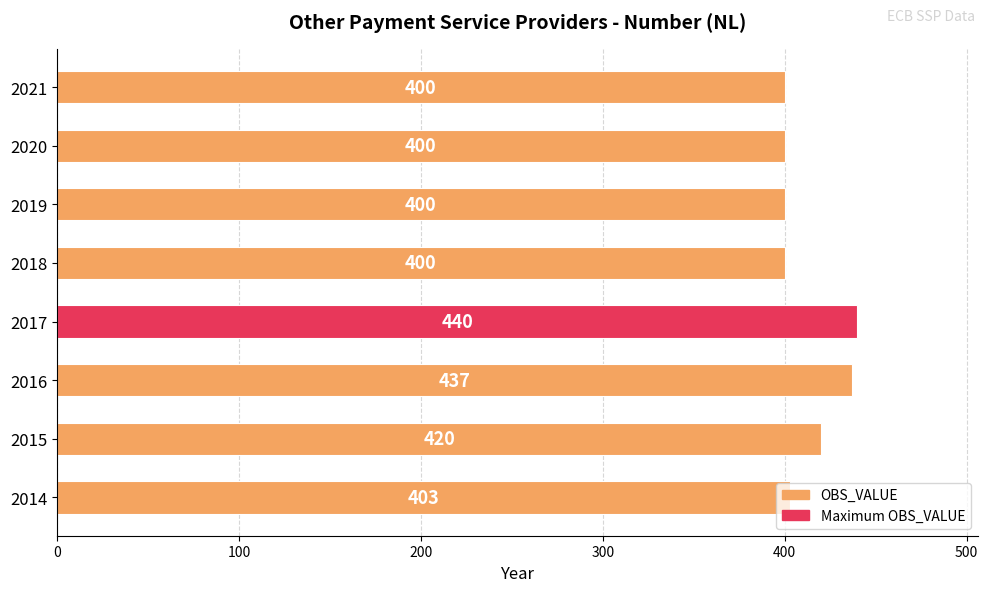

How many data points are less than 403?

4